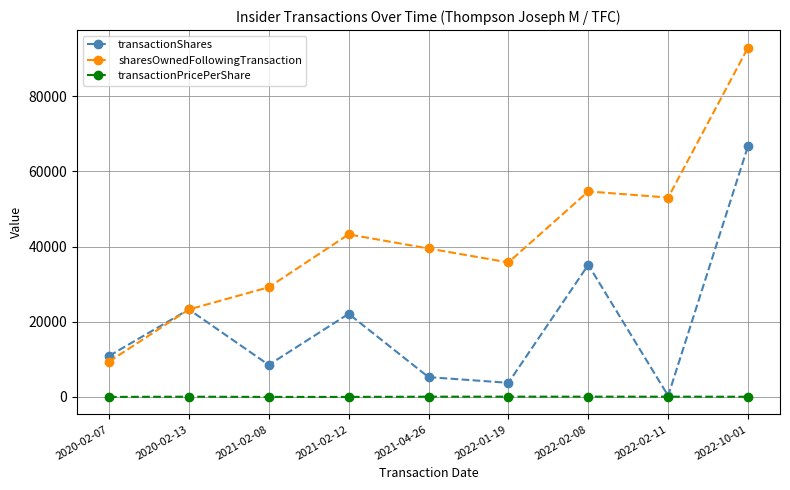

What is the highest value of the sharesOwnedFollowingTransaction series?

92968.0